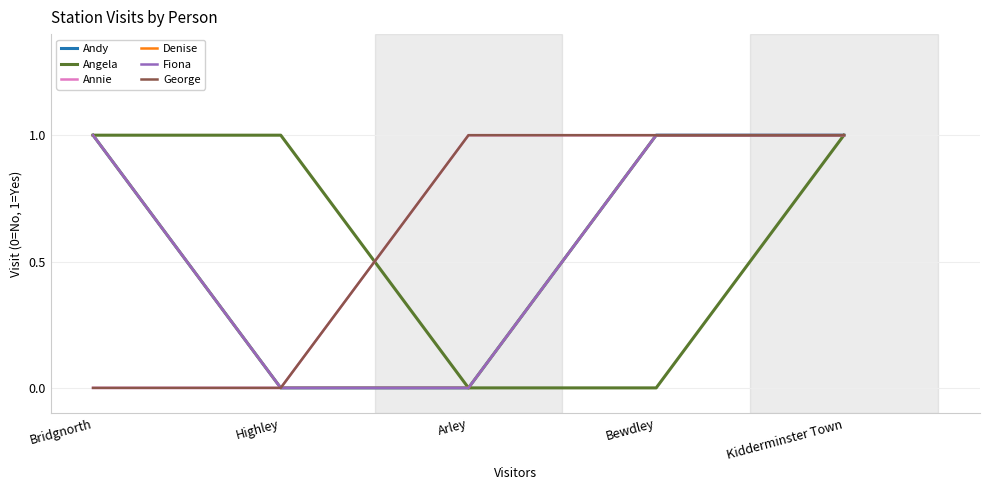

What is the greatest value displayed?

1